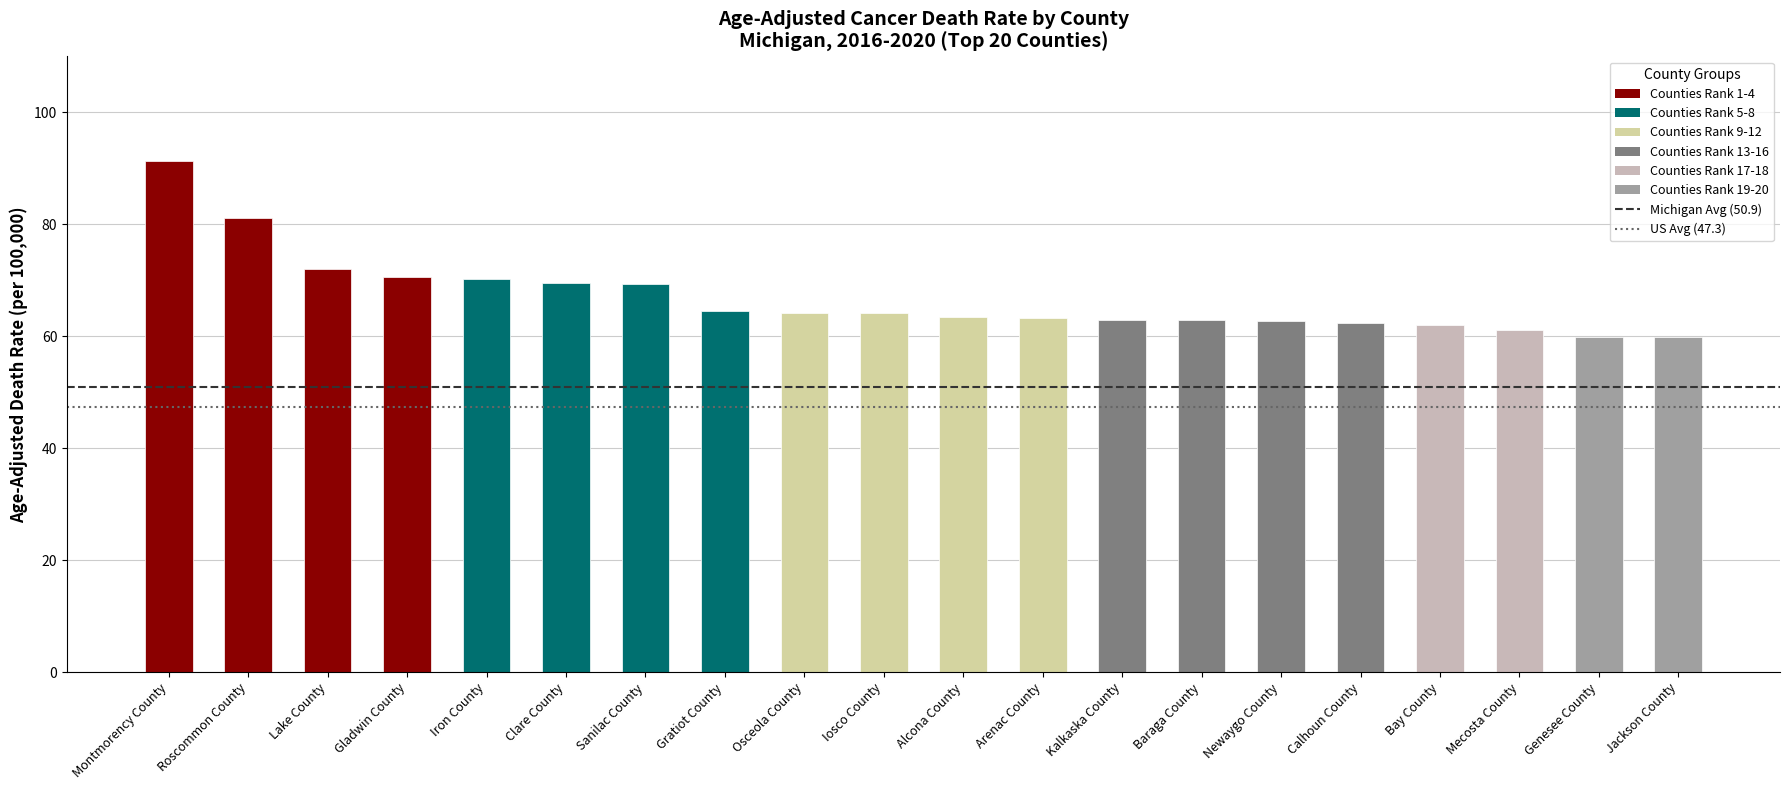

How many bars are there in total?

20